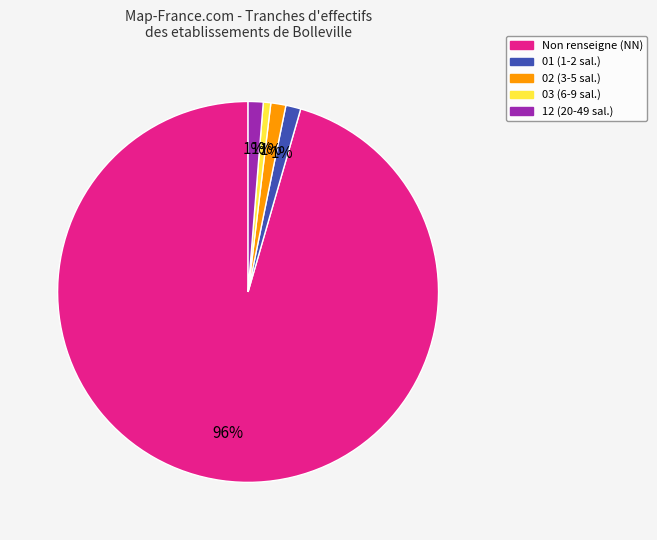

Count the number of slices in the pie.

5